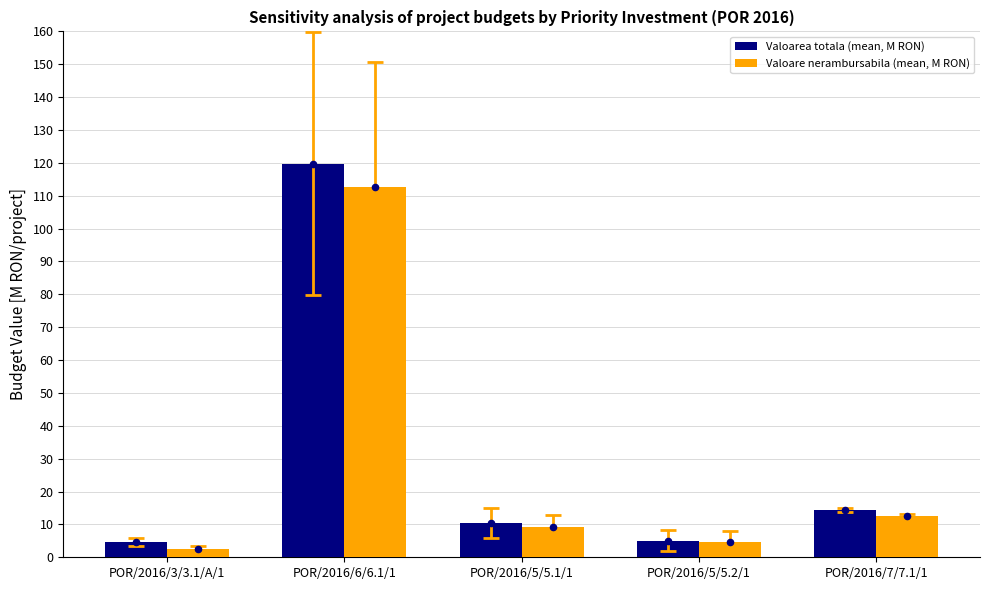

Which series reaches the maximum Y coordinate?

Valoarea totala (mean, M RON)